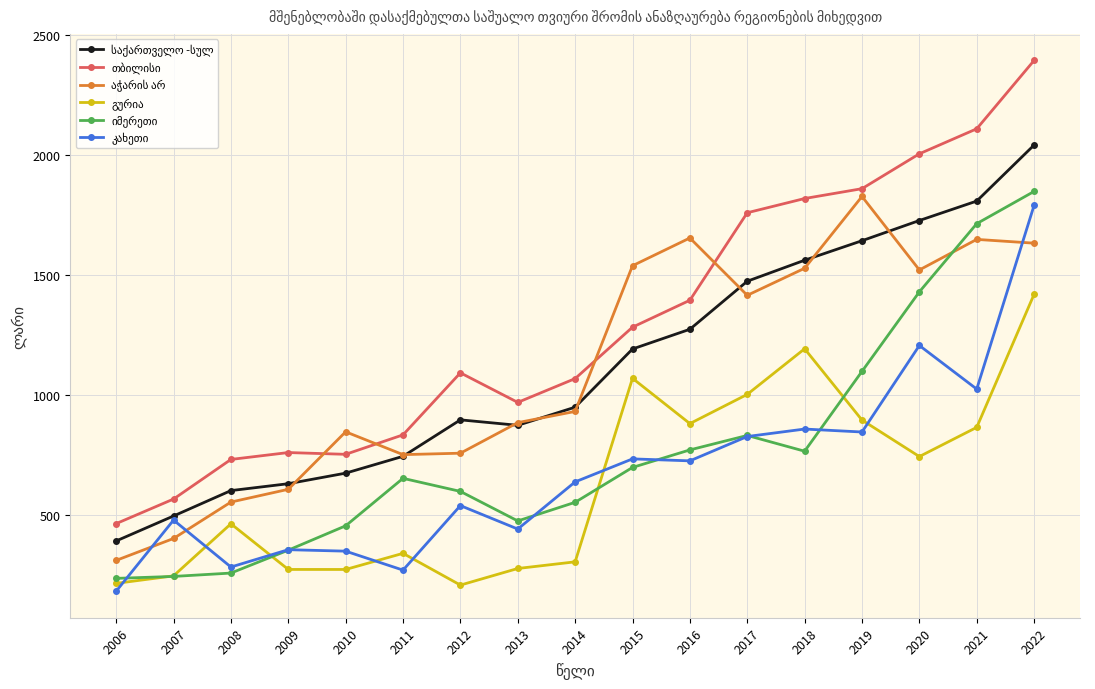

What is the spread (max minus min) of values at 2017?

932.2